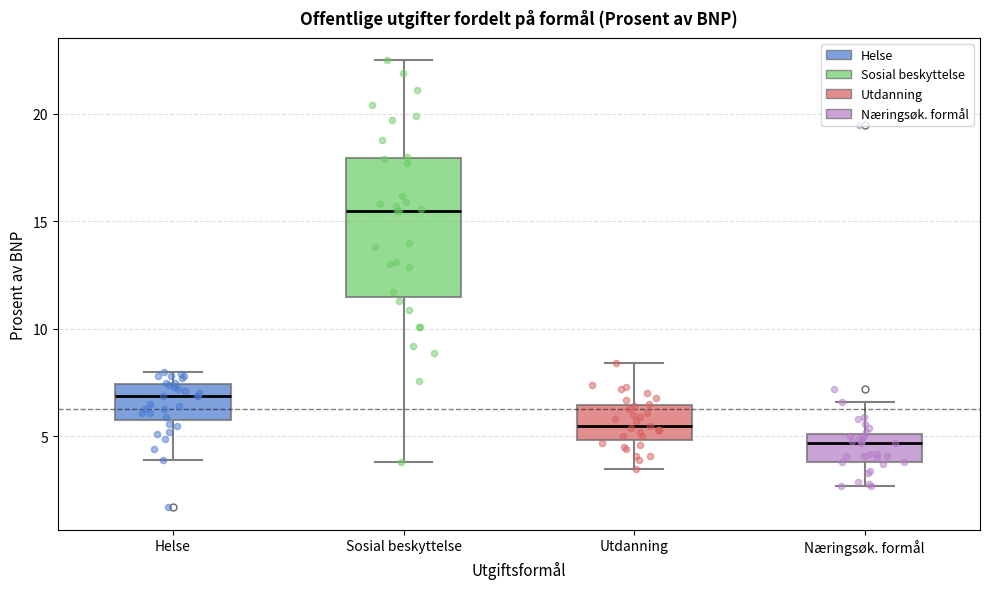

Which box is the tallest, from its lower edge to its upper edge?

Sosial beskyttelse